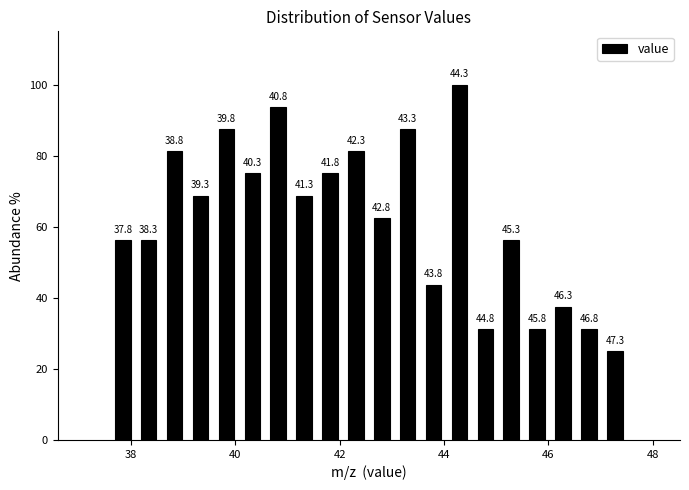

Around what value on the x-axis is the tallest bar? Give the approximate position of its centre, as read against the axis.

44.2